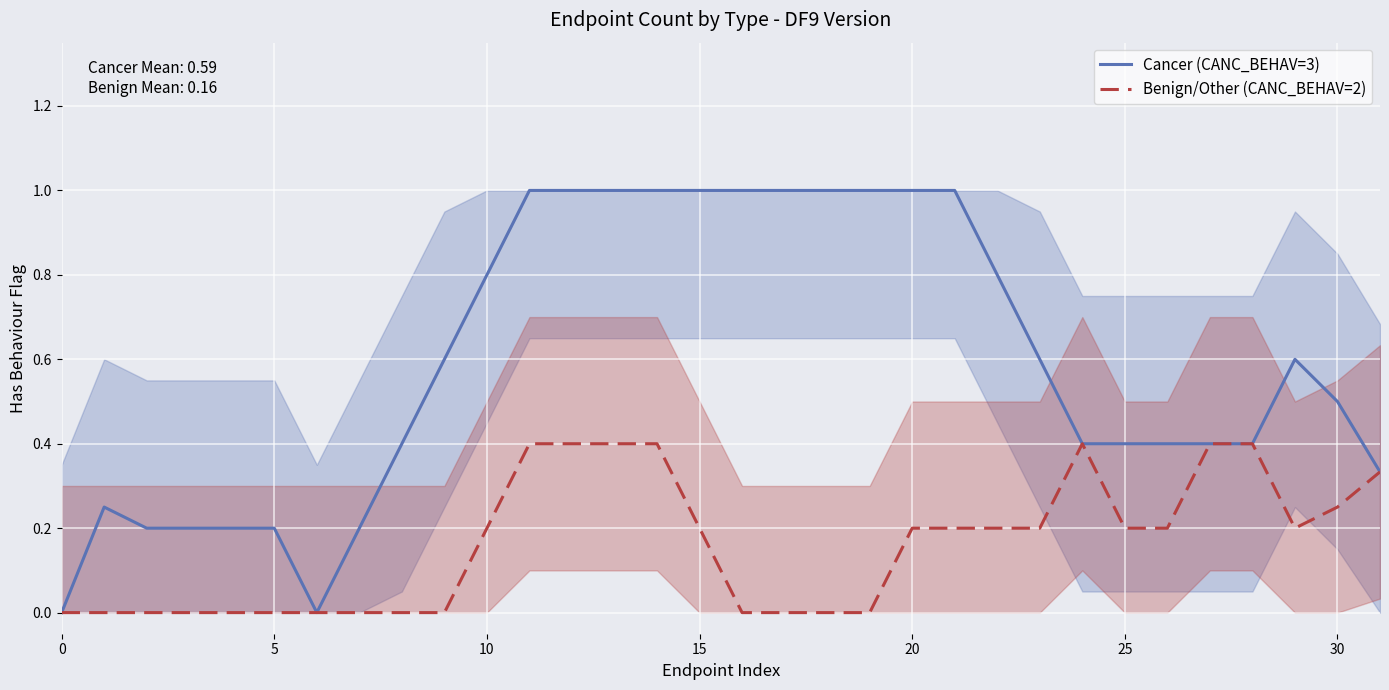

True or false: Benign/Other (CANC_BEHAV=2) and Cancer (CANC_BEHAV=3) intersect in this chart.

False